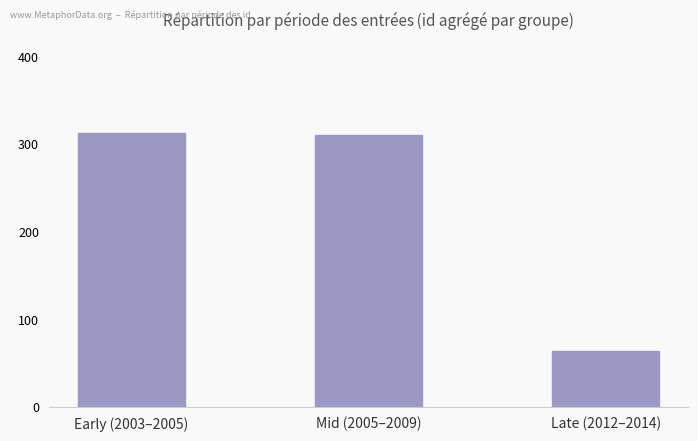

Where is the data nearest to the value 188?

Mid (2005–2009)